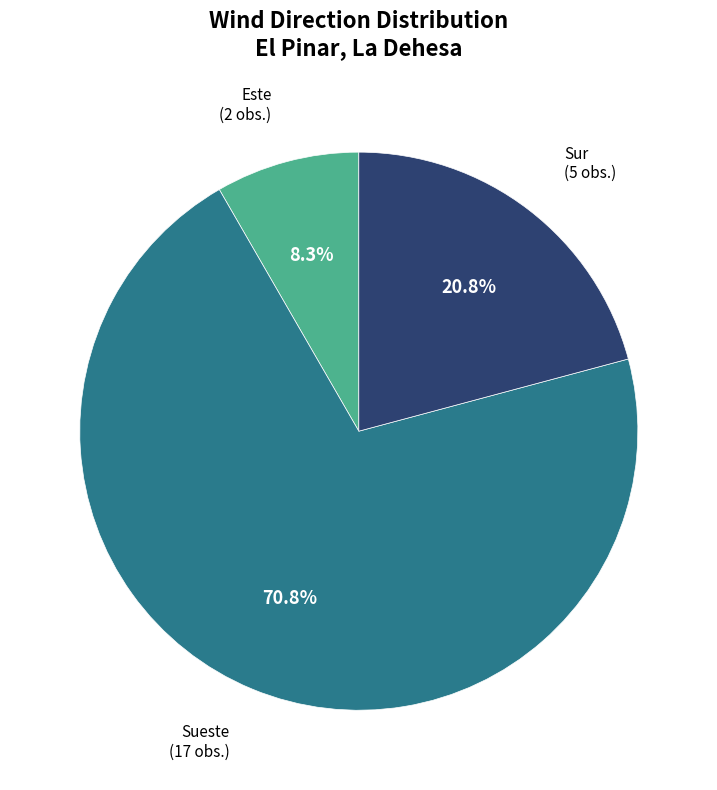

What is the ratio of the value at Sur to the value at Sueste?

0.3